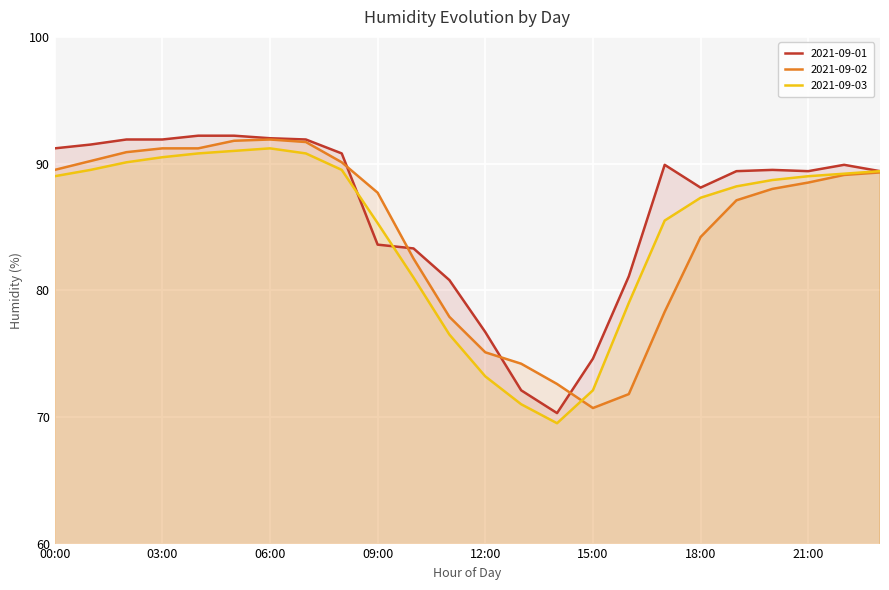

The value of 2021-09-01 at 20:00 is 89.5. True or false?

True